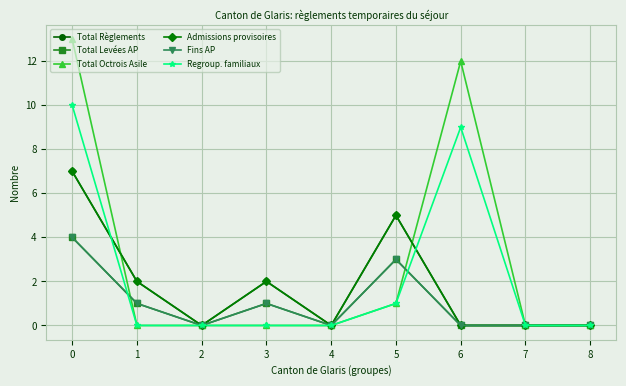

Does the chart have visible grid lines?

Yes